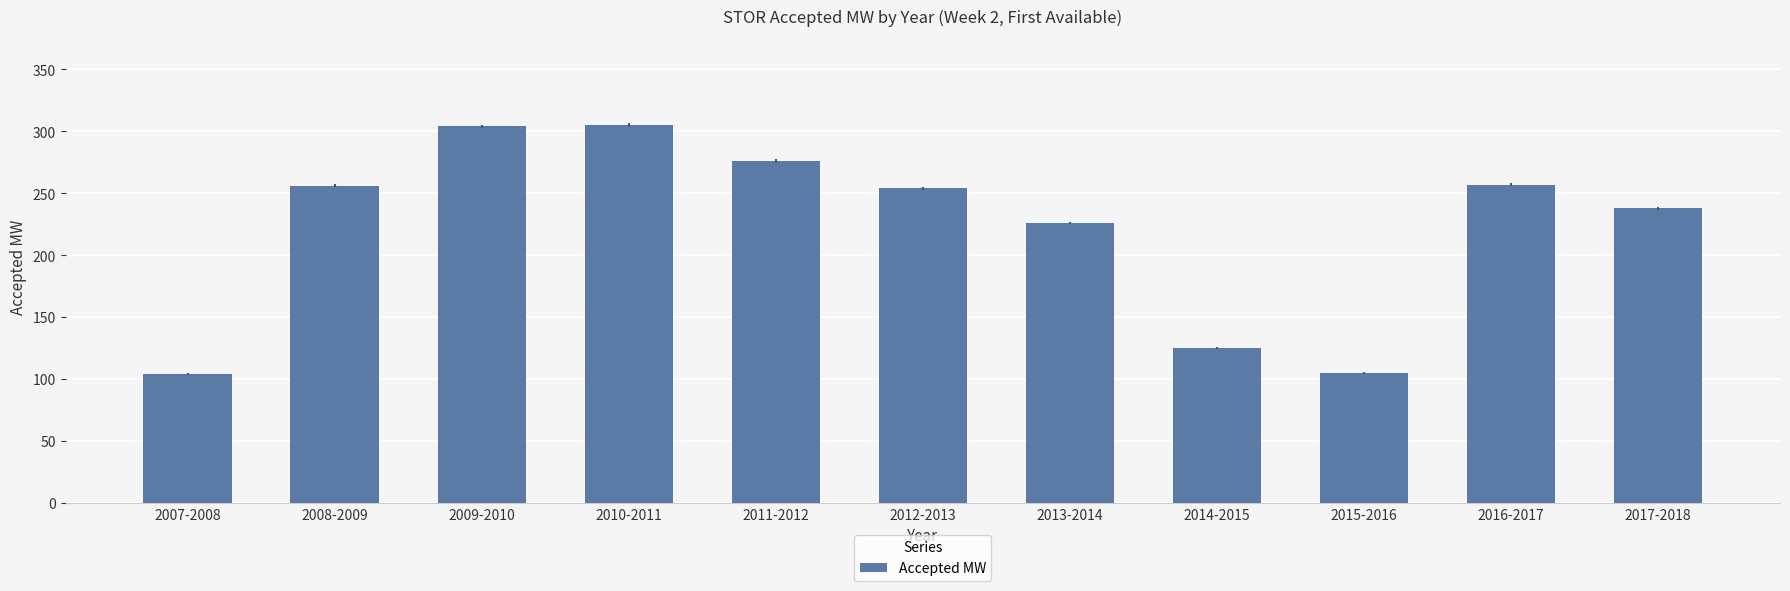

What is the greatest value displayed?

305